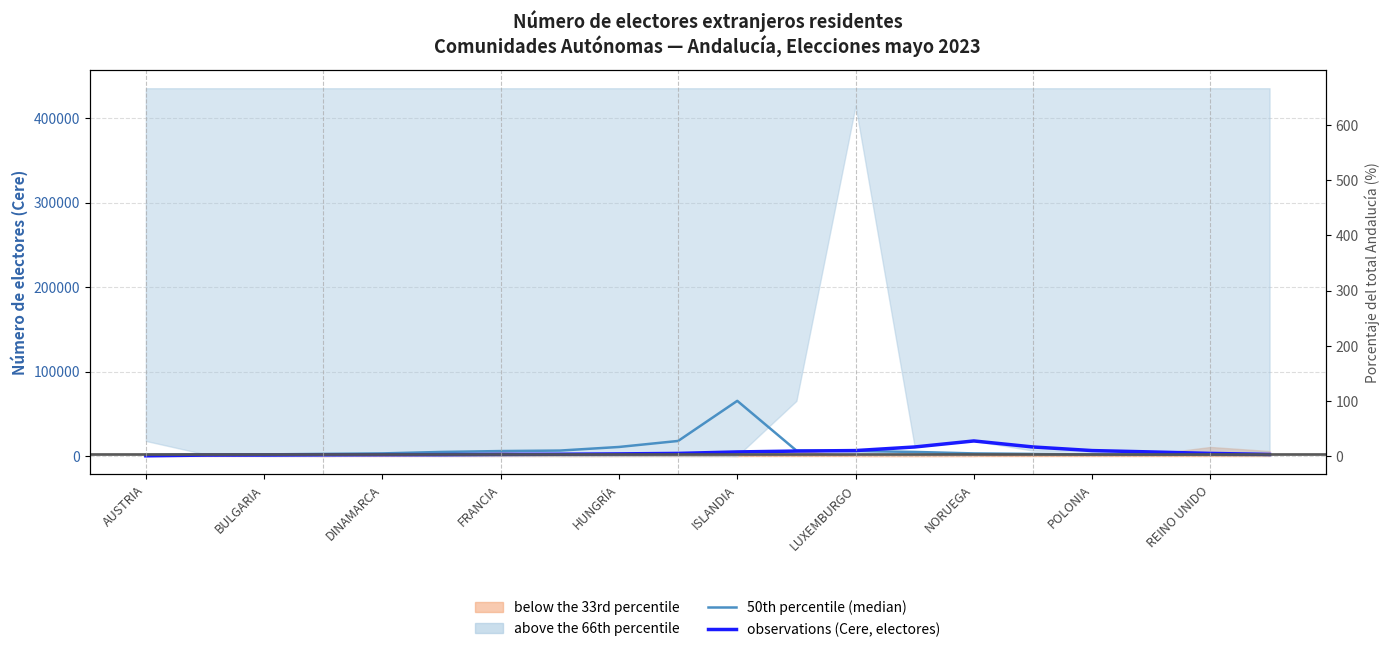

Reading left to right, transcribe all the data shown in this chart.

50th percentile (median): 1445	1613	1917	2515	3090	4828	5868	6442	10713	17834	65316	6442	5868	4828	3090	2515	1917	1613	1445	1176
observations (Cere, electores): 284	1097	1176	1445	1570	1613	1917	2120	2515	3090	4828	5868	6442	10713	17834	10713	6442	4828	3090	1917